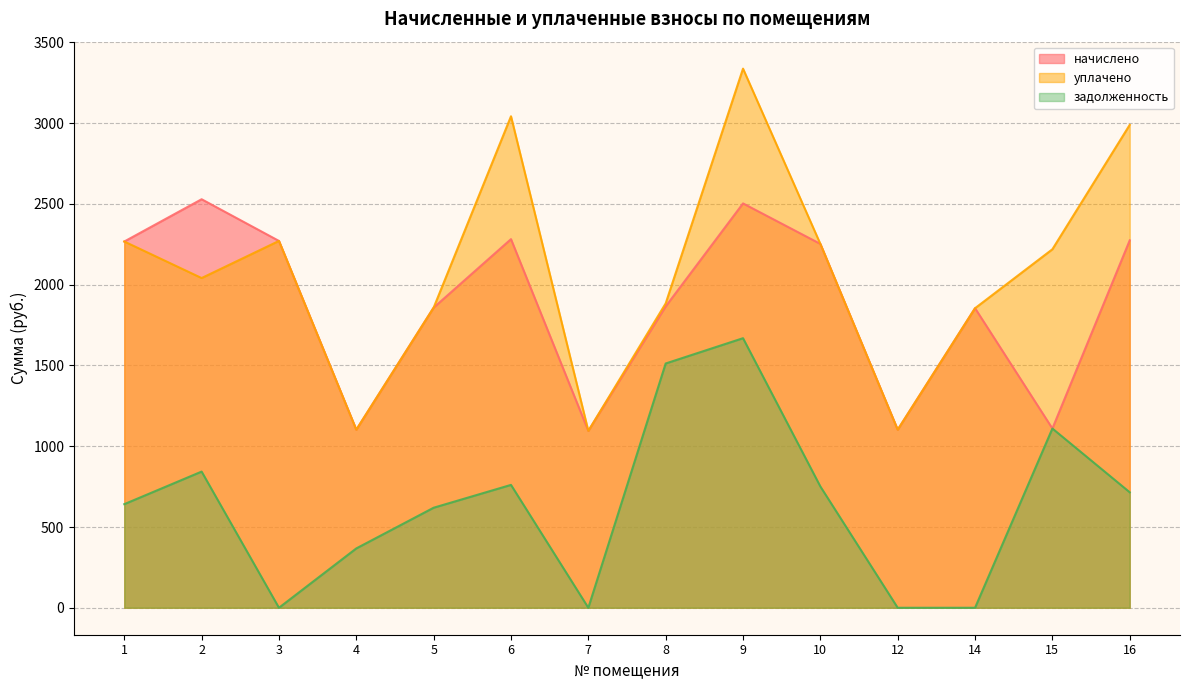

What is the sum of all уплачено values?

29320.2